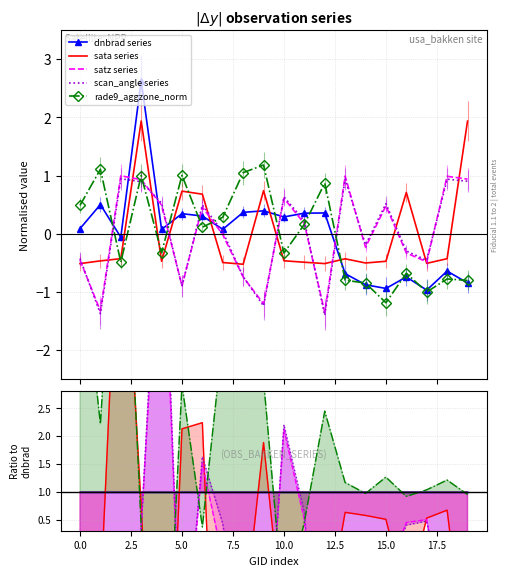

How many lines are shown in the chart?

5